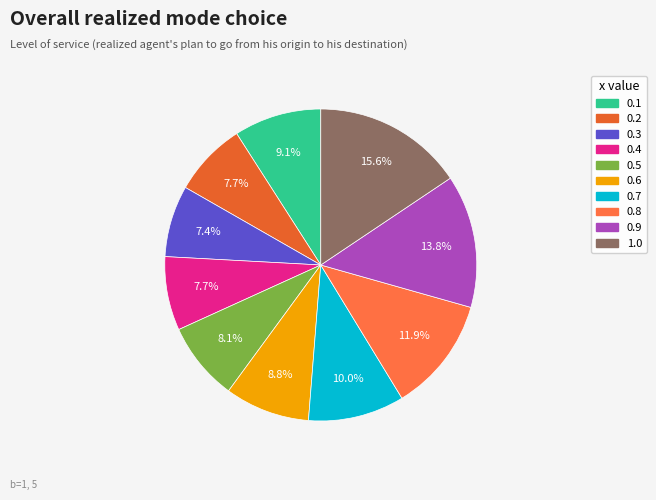

Rank the categories by value from lowest to highest.

0.3, 0.4, 0.2, 0.5, 0.6, 0.1, 0.7, 0.8, 0.9, 1.0